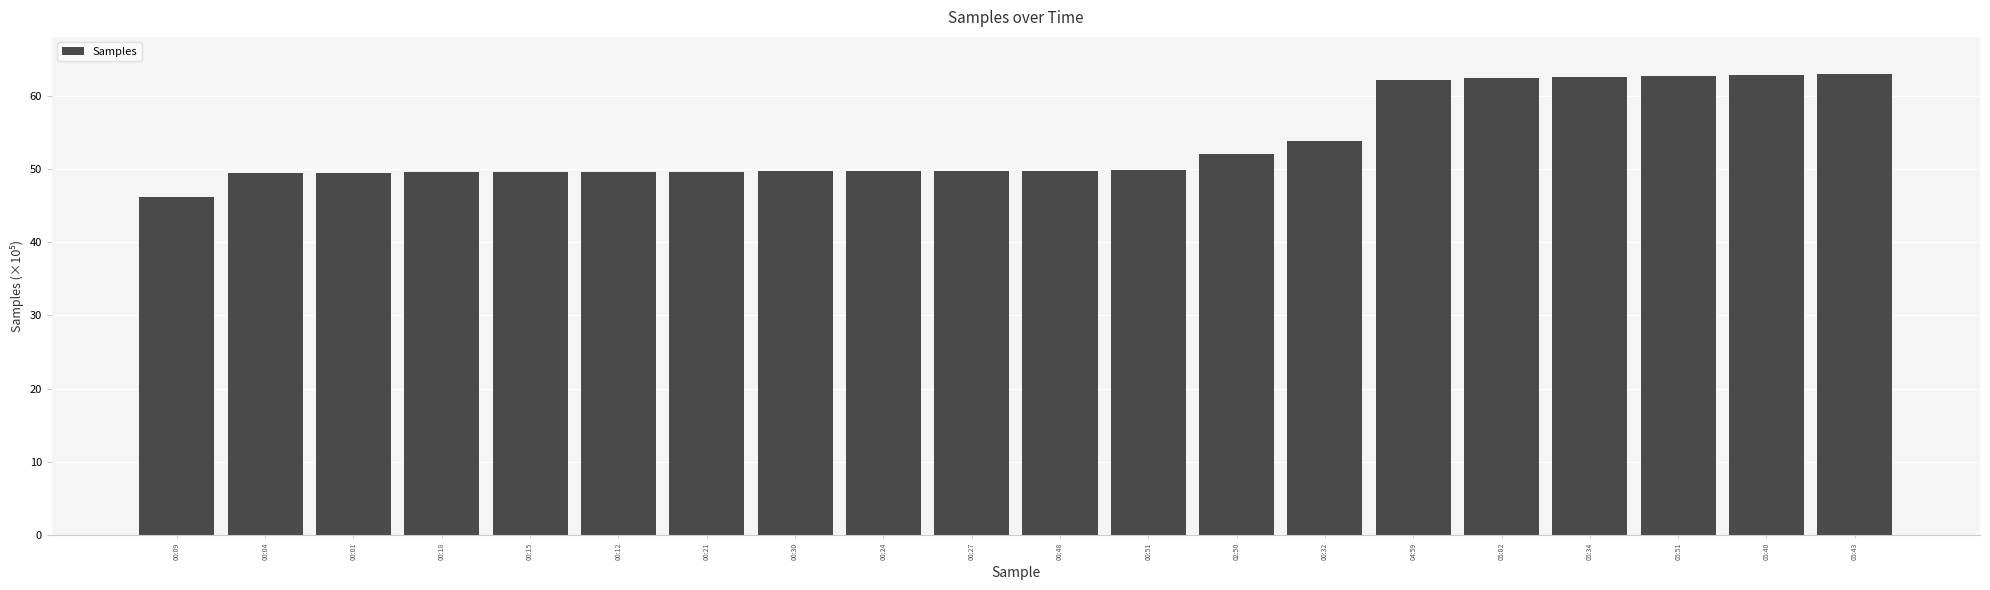

What is the average value?

53.7